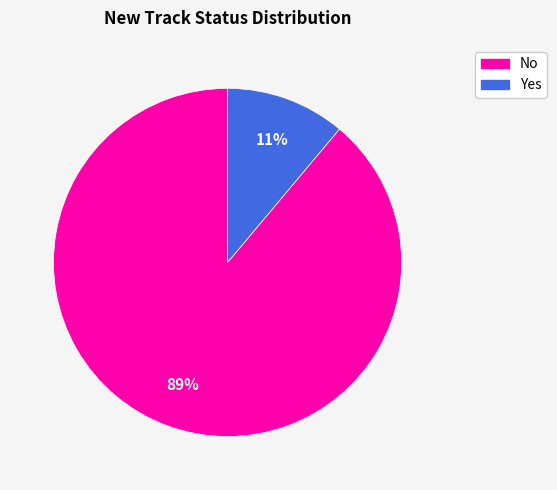

Between No and Yes, which is larger?

No